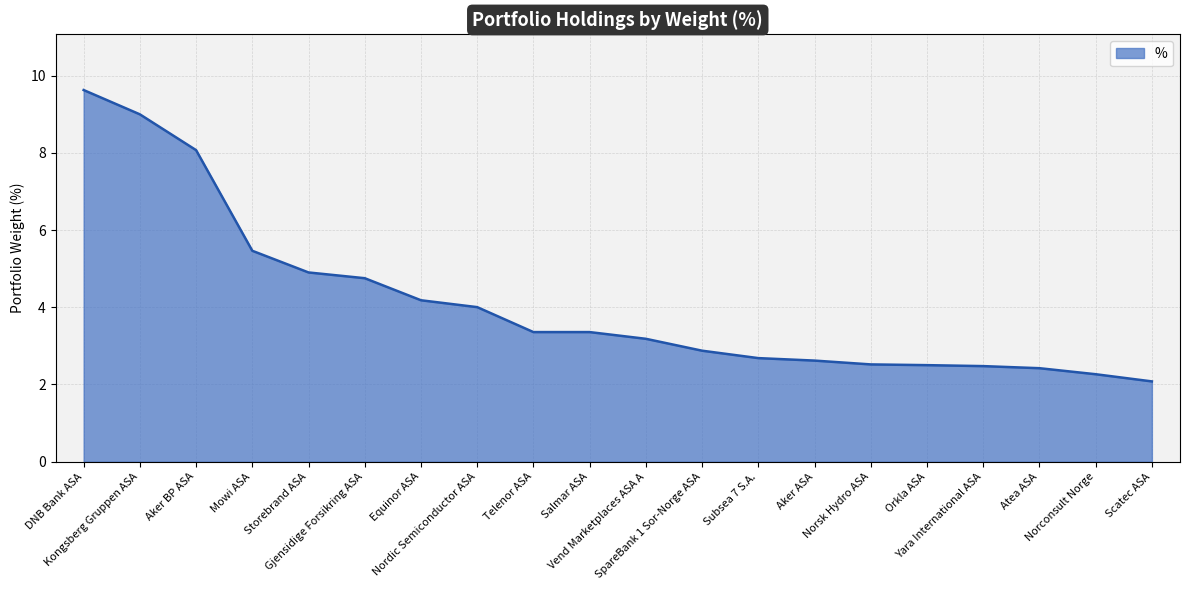

True or false: the data shows 3.4 at Salmar ASA.

True